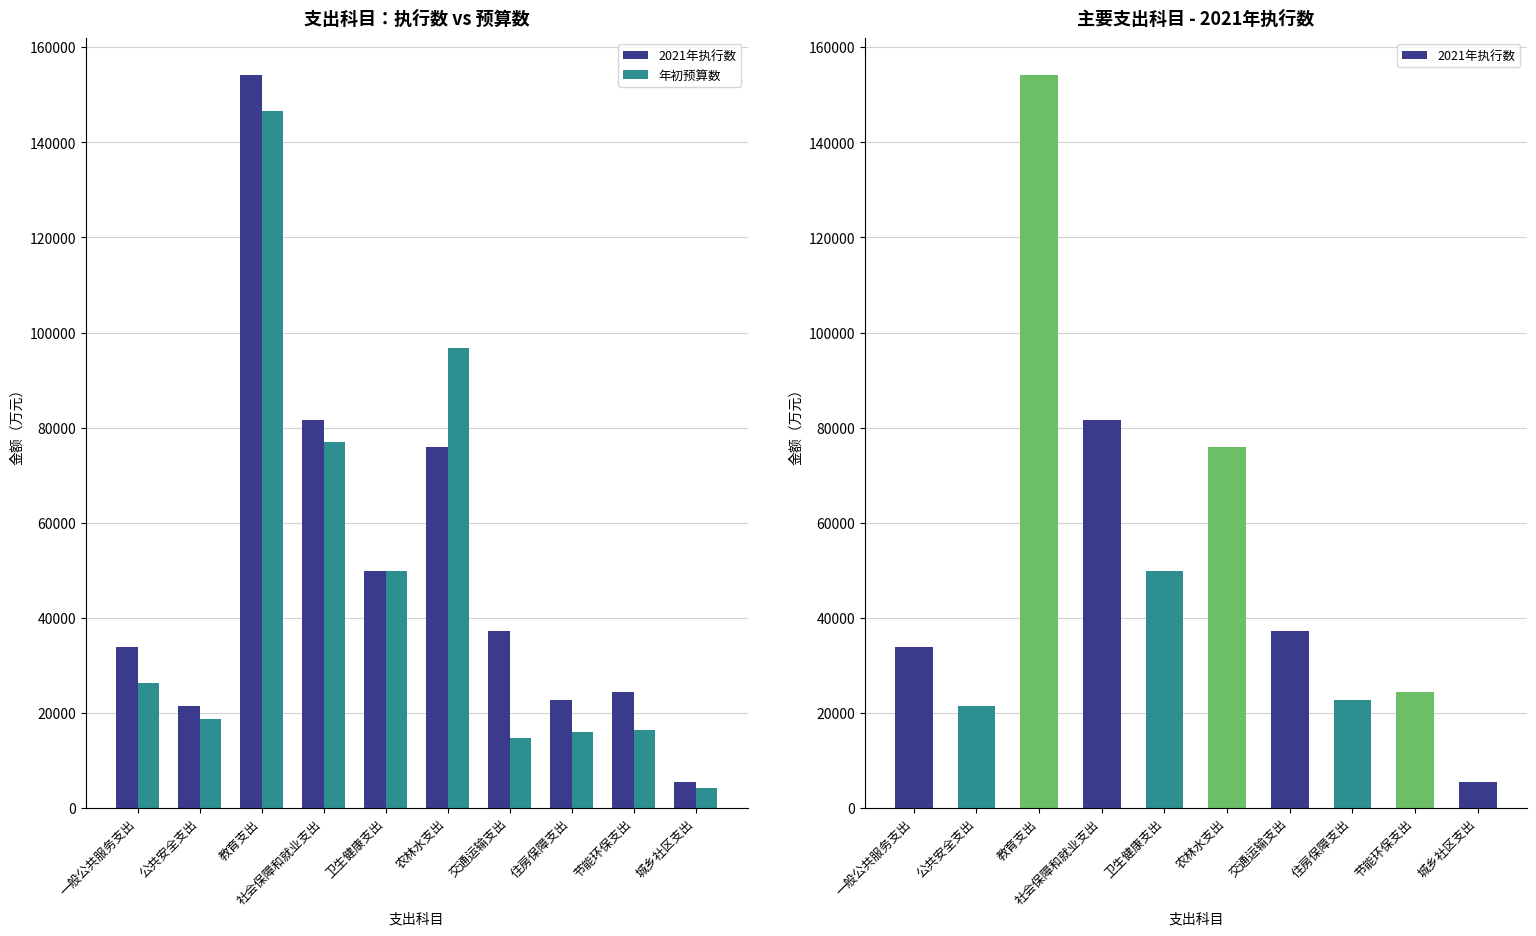

At which label is 2021年执行数 closest to 79865?

社会保障和就业支出